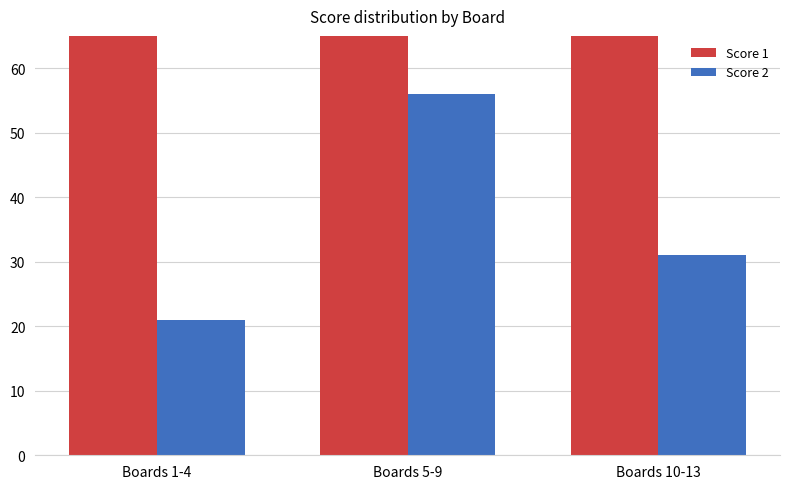

How many data points in Score 2 are above 31?

1